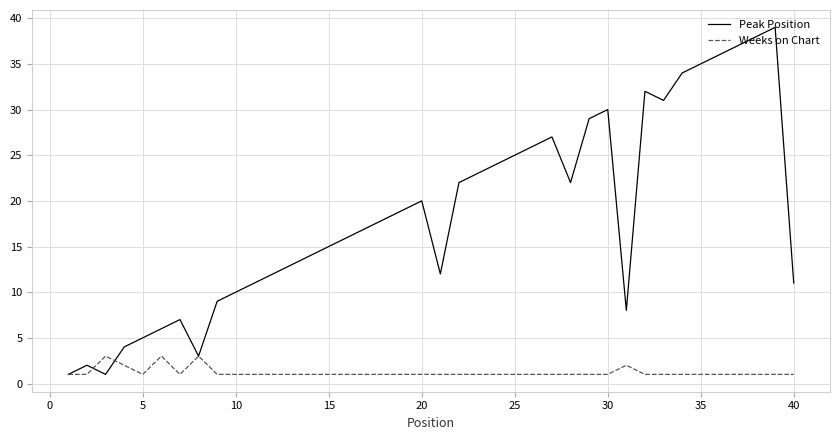

List the series in order of their overall mean, lowest first.

Weeks on Chart, Peak Position